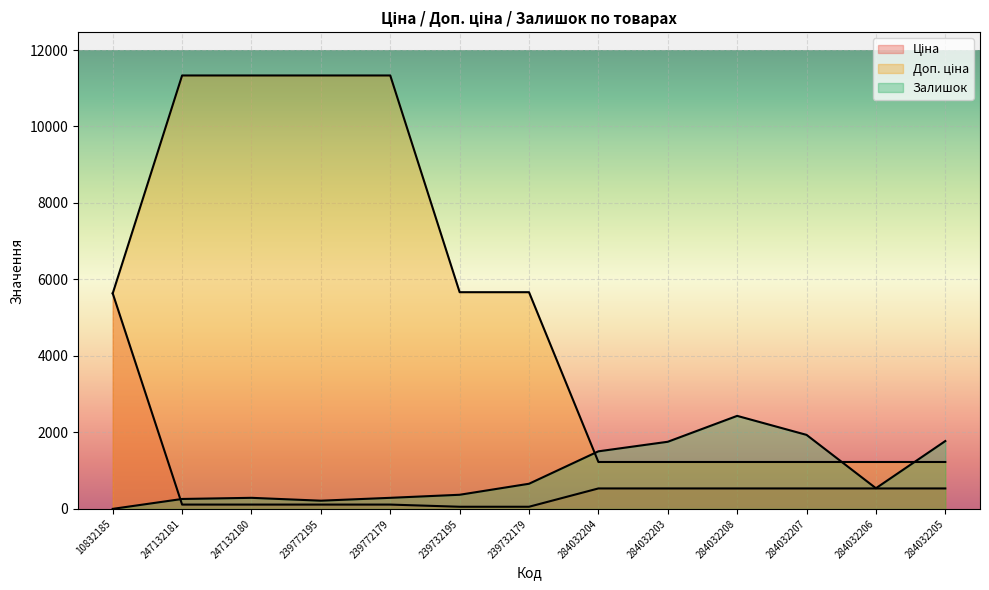

Does the chart display data point markers on the line(s)?

No